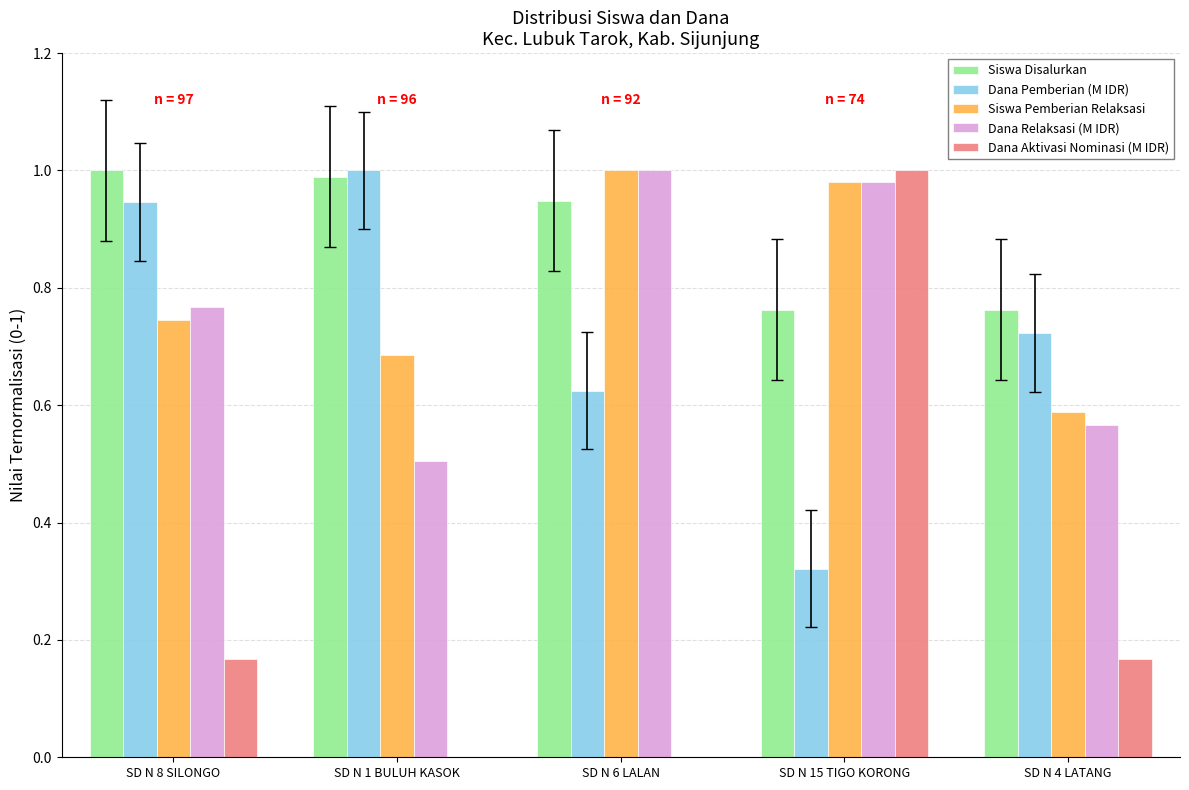

Is it true that Siswa Disalurkan equals 1.0 at SD N 1 BULUH KASOK?

True